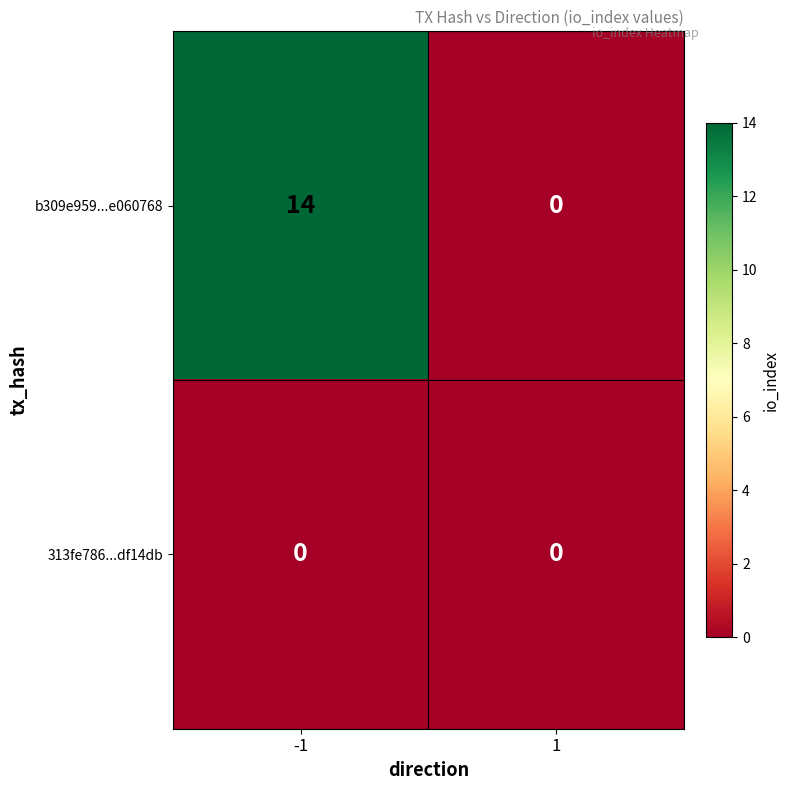

What is the maximum value for b309e959...e060768?

14